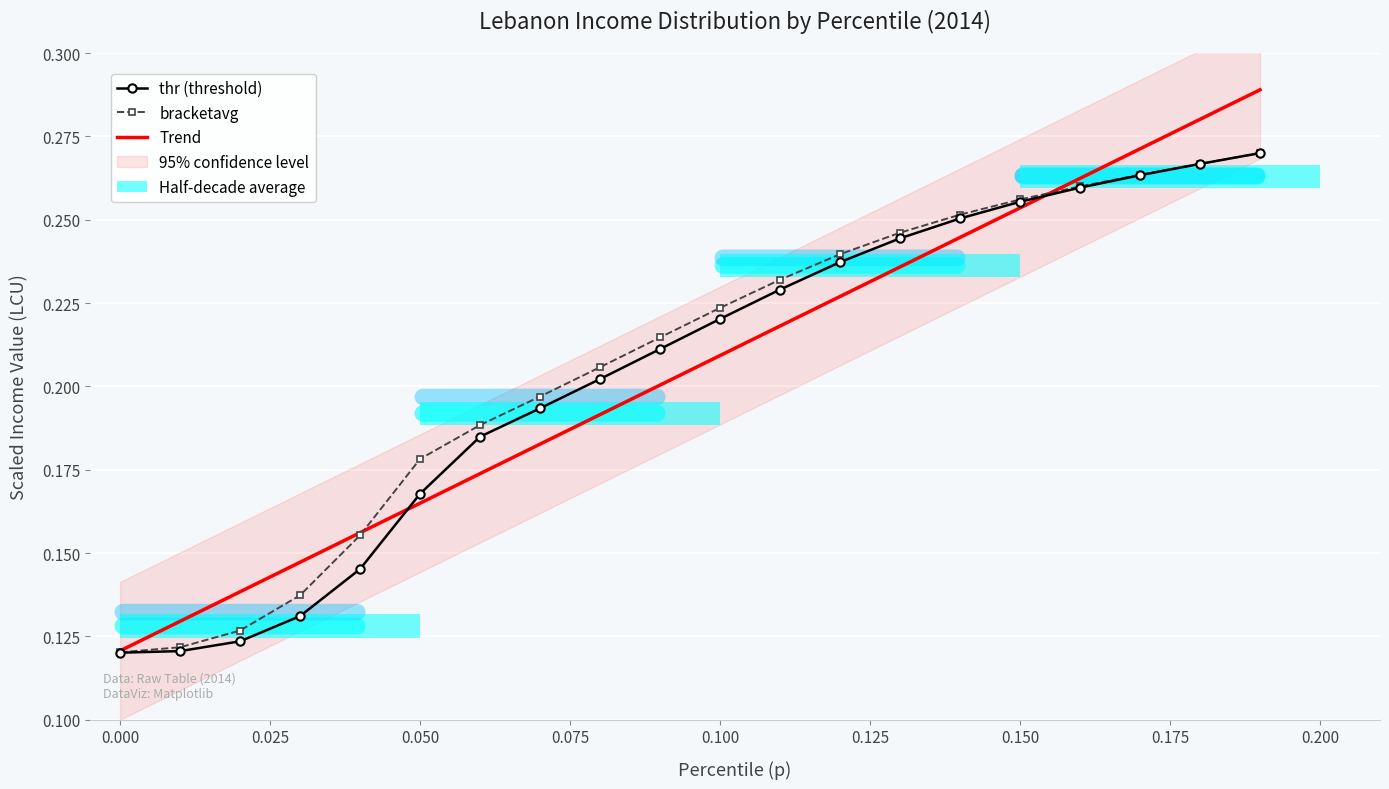

What is the label of the 15th bar from the right?

0.050